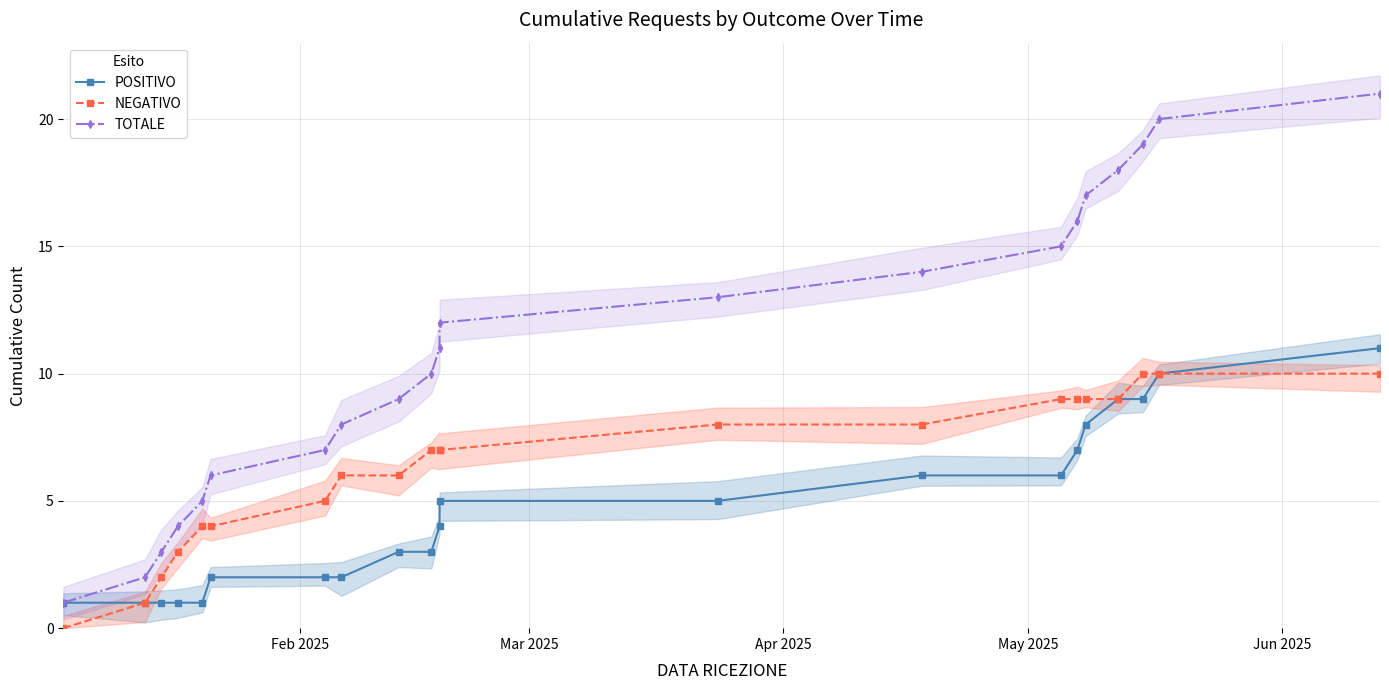

True or false: POSITIVO and TOTALE intersect in this chart.

False